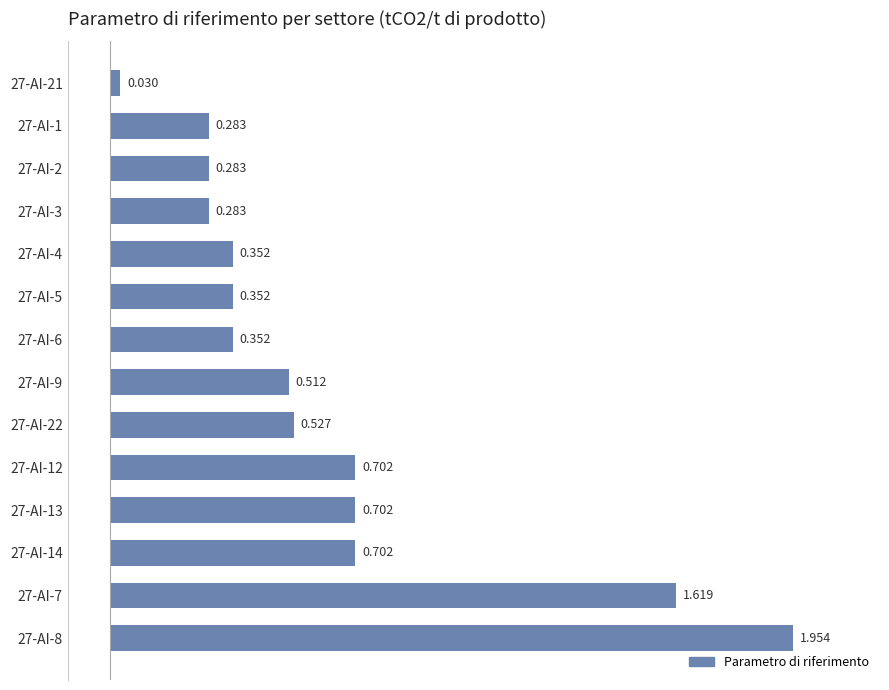

What is the average value?

0.6